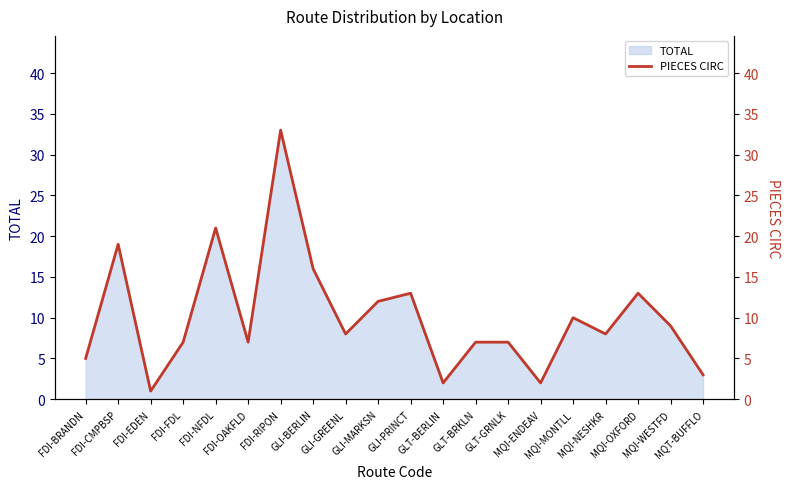

Which category has the highest value across all series?

FDI-RIPON